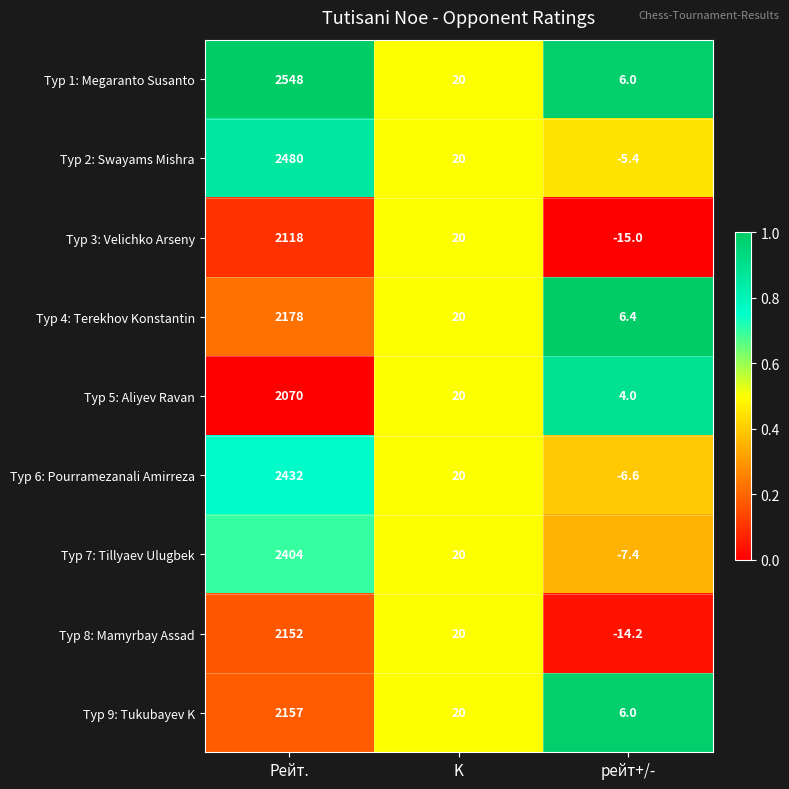

The Тур 1: Megaranto Susanto series shows 9.3 at рейт+/-. True or false?

False